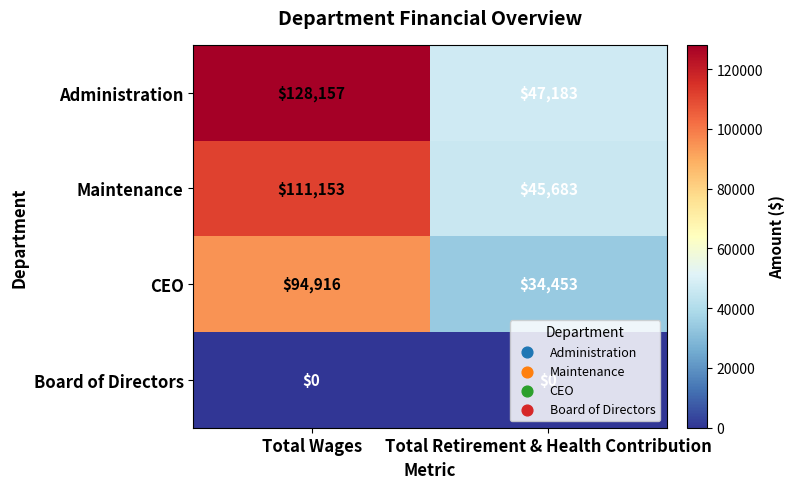

Which series changed the most between Total Wages and Total Retirement & Health Contribution?

Administration